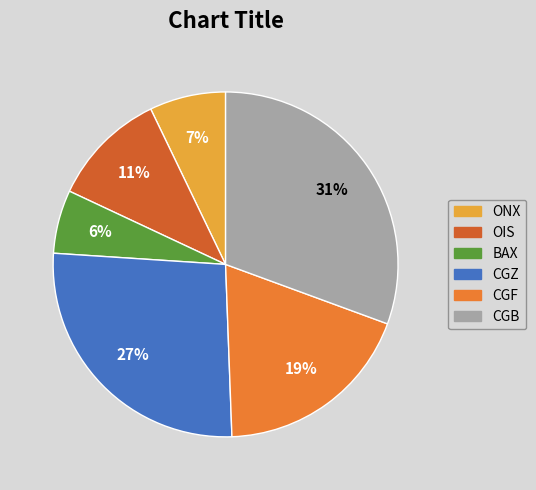

Which slice is the largest?

CGB